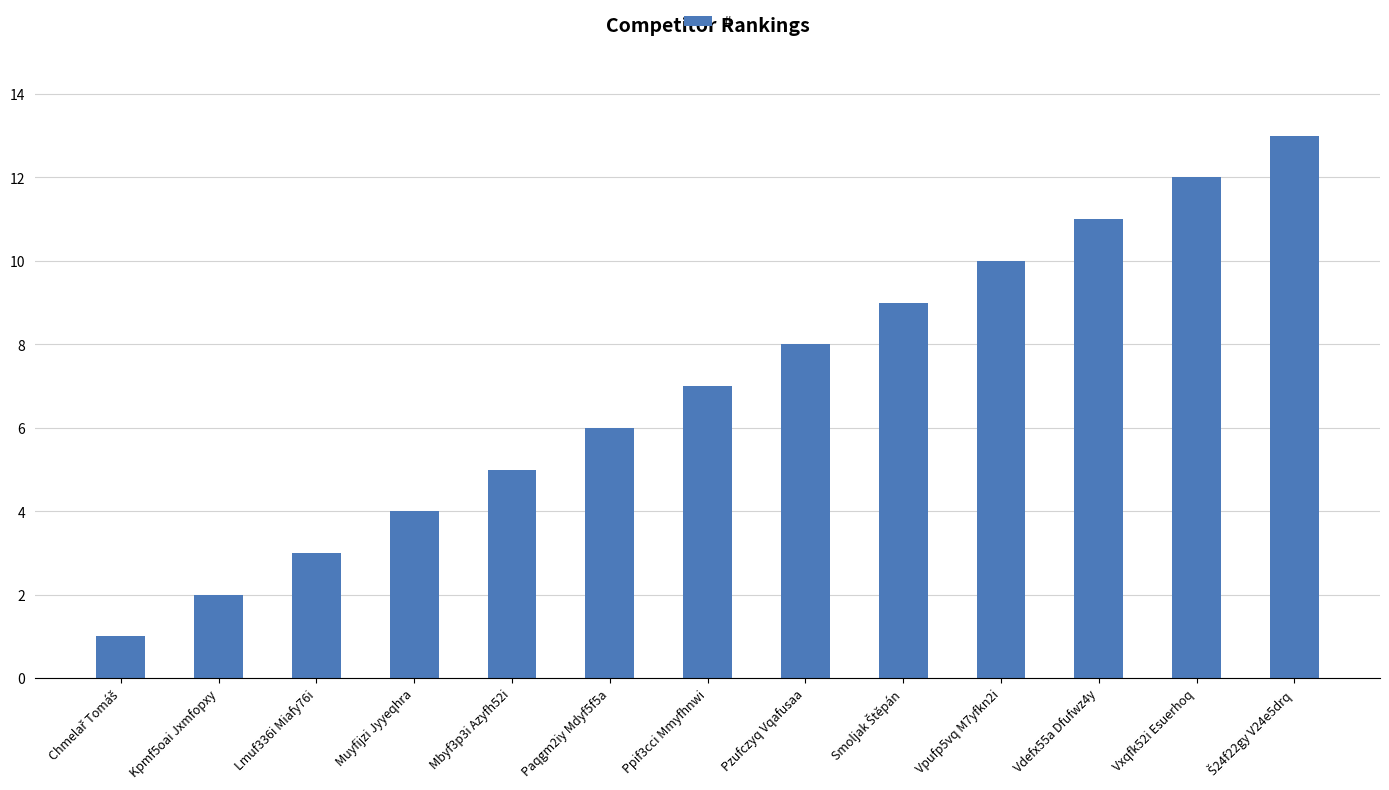

What is the greatest value displayed?

13